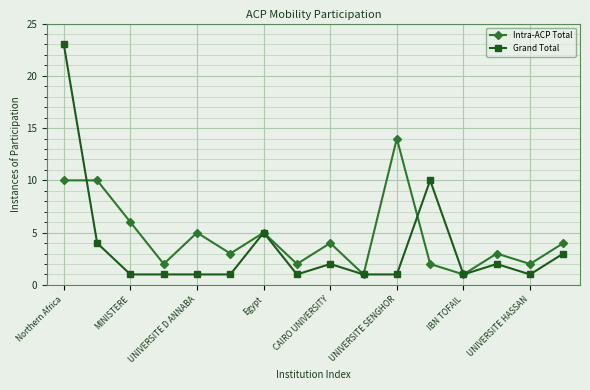

What is the value of the Intra-ACP Total point at the 13th from the left?

1